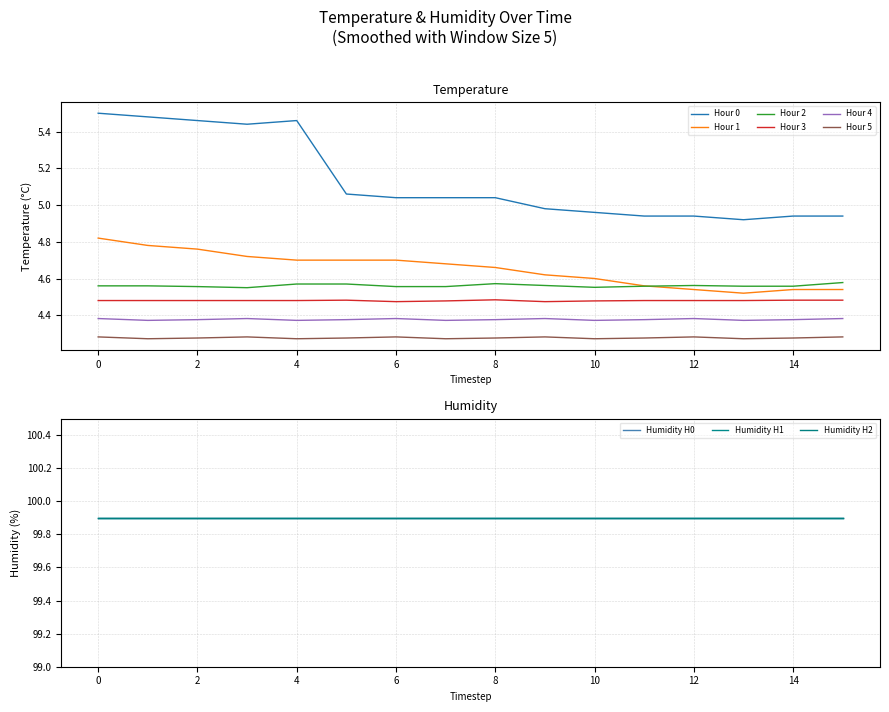

True or false: Hour 0 and Hour 3 cross at least once.

False